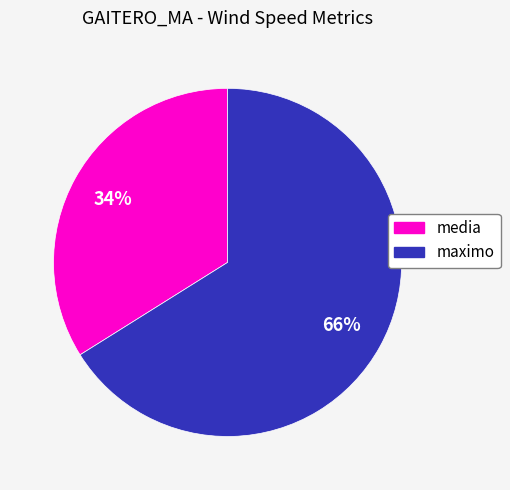

To the nearest percent, what is the difference between the largest and smallest slice percentages?

32%